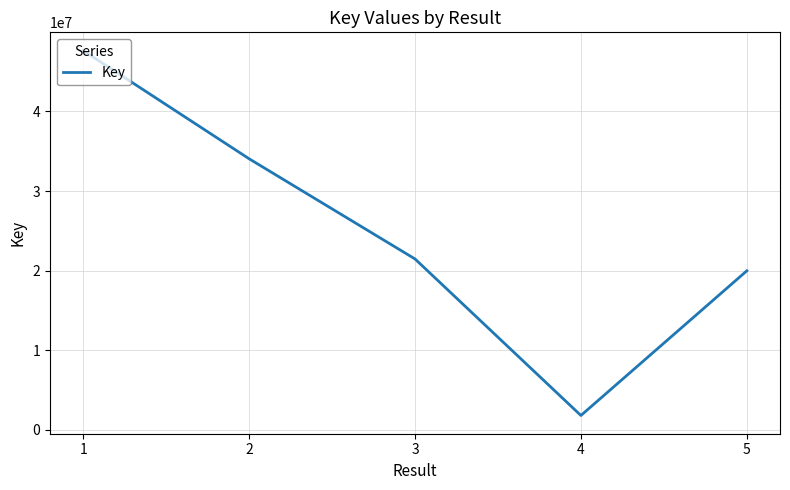

True or false: the data has more than 2 interior local peaks.

False